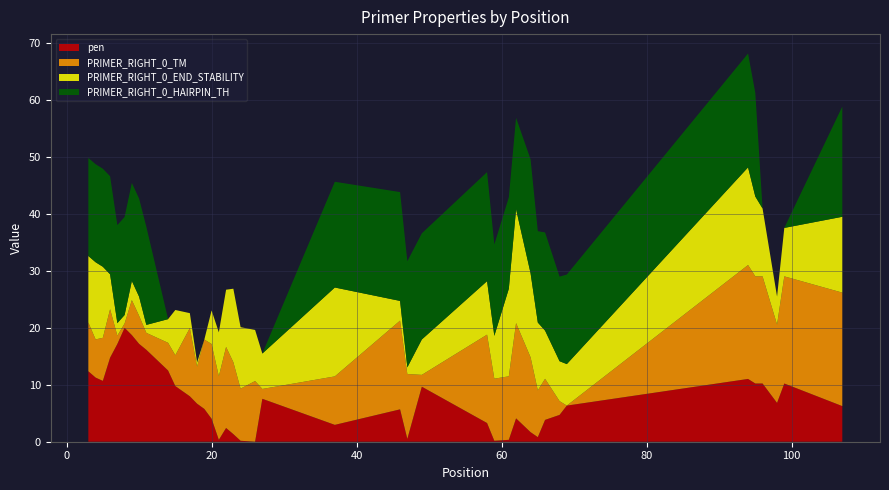

What is the maximum value for pen?

20.0